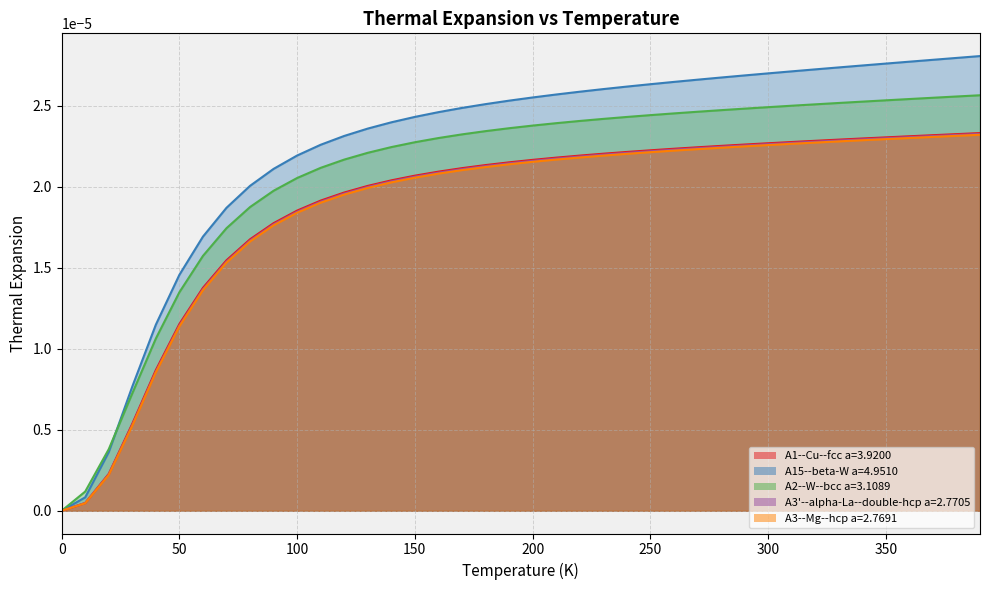

True or false: A3'--alpha-La--double-hcp a=2.7705 and A15--beta-W a=4.9510 intersect in this chart.

False